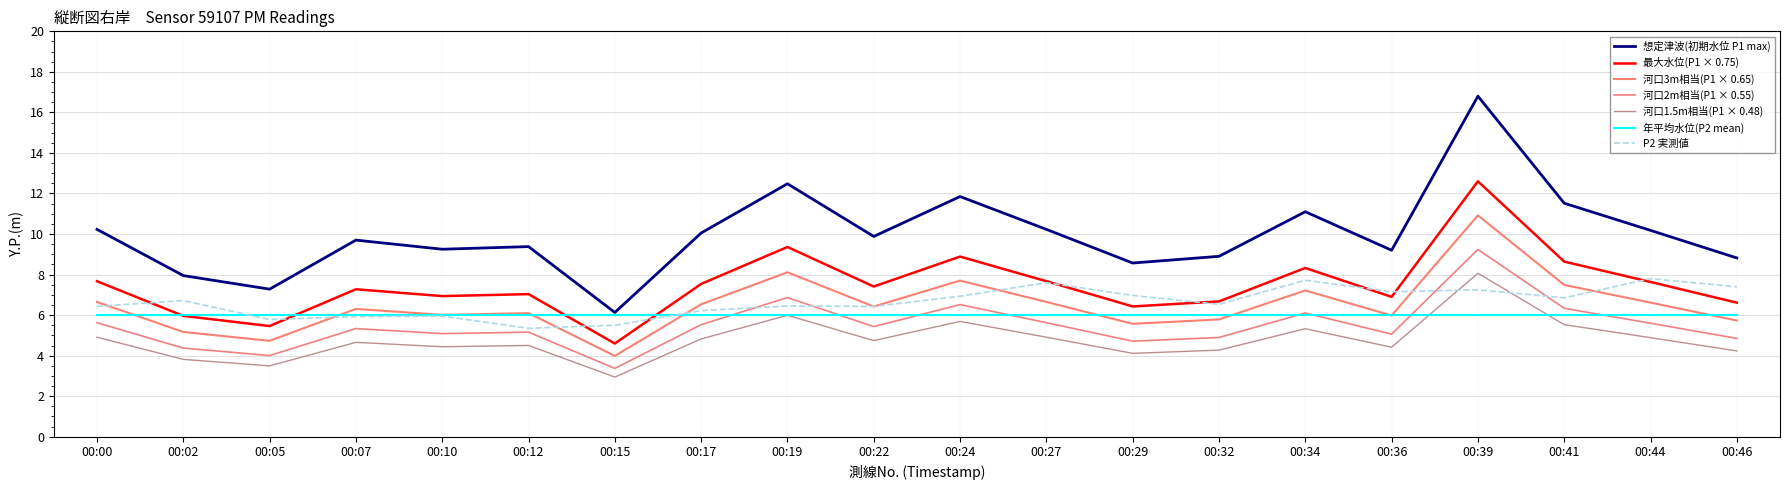

At which category is the sum across all series the highest?

00:39